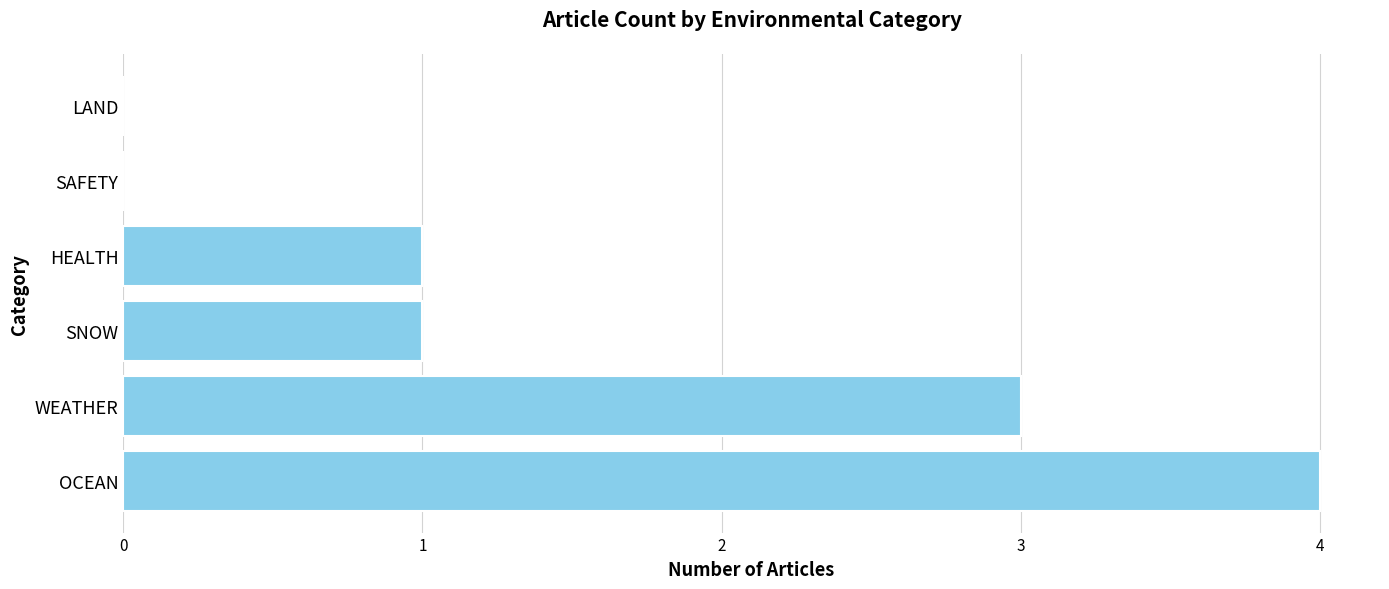

Reading top to bottom, extract all data points from this chart.

LAND=0	SAFETY=0	HEALTH=1	SNOW=1	WEATHER=3	OCEAN=4